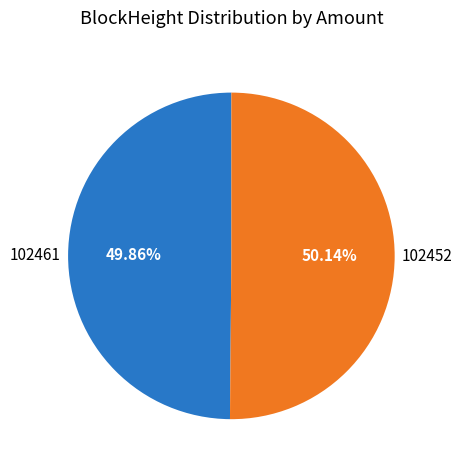

Does any single category account for the majority?

Yes